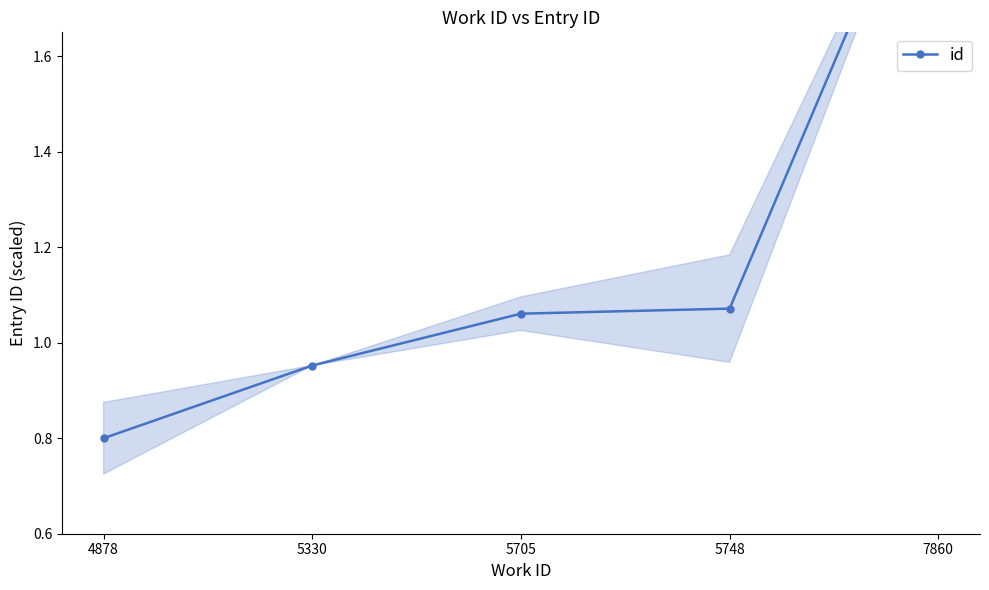

Reading left to right, extract all data points from this chart.

4878=0.8	5330=1.0	5705=1.1	5748=1.1	7860=2.1